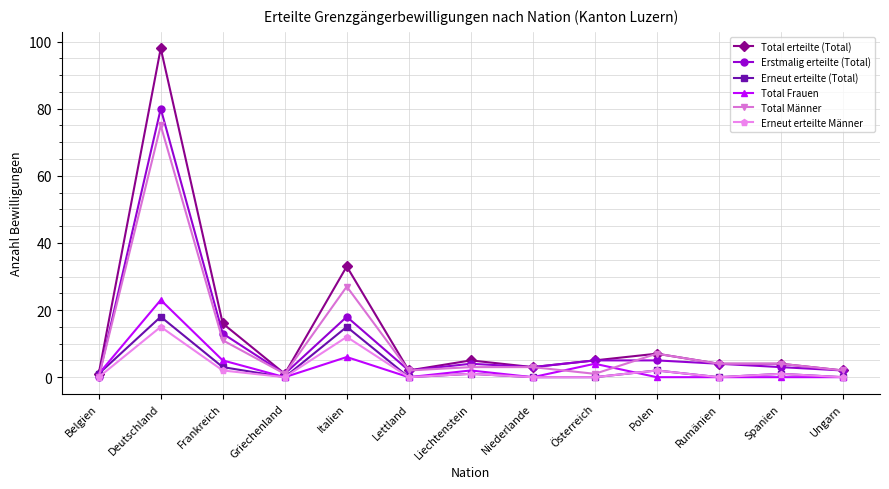

How many lines are shown in the chart?

6